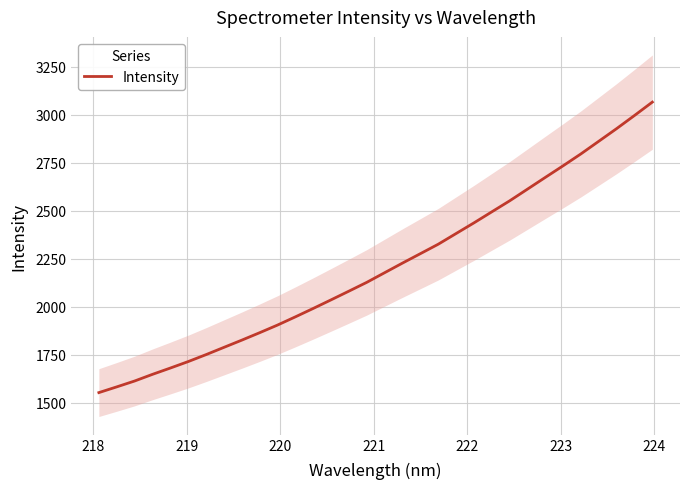

What is the lowest value of the Intensity series?

1554.0